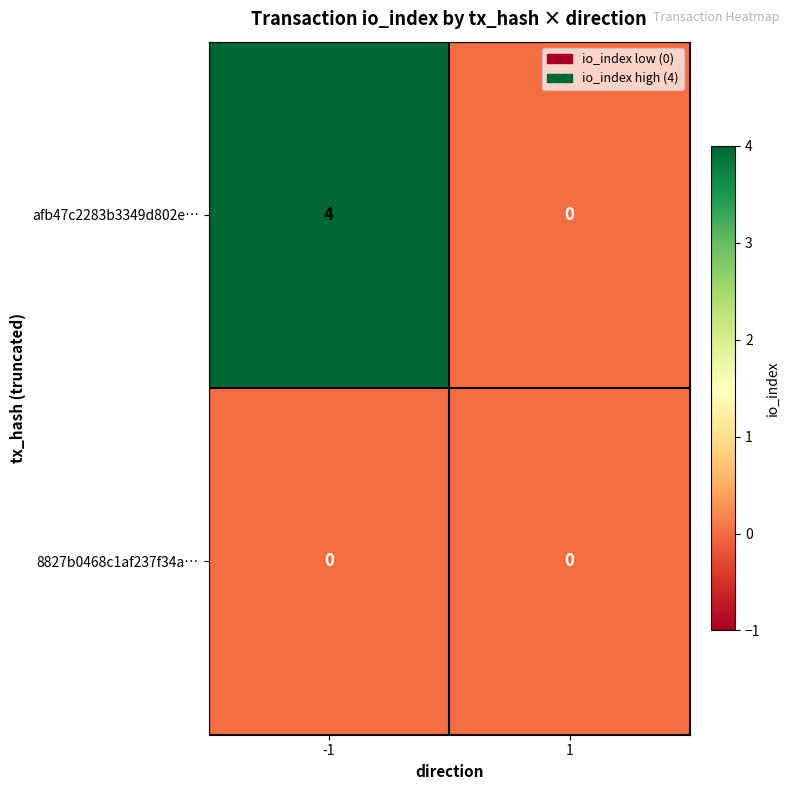

Which category has the highest value across all series?

-1